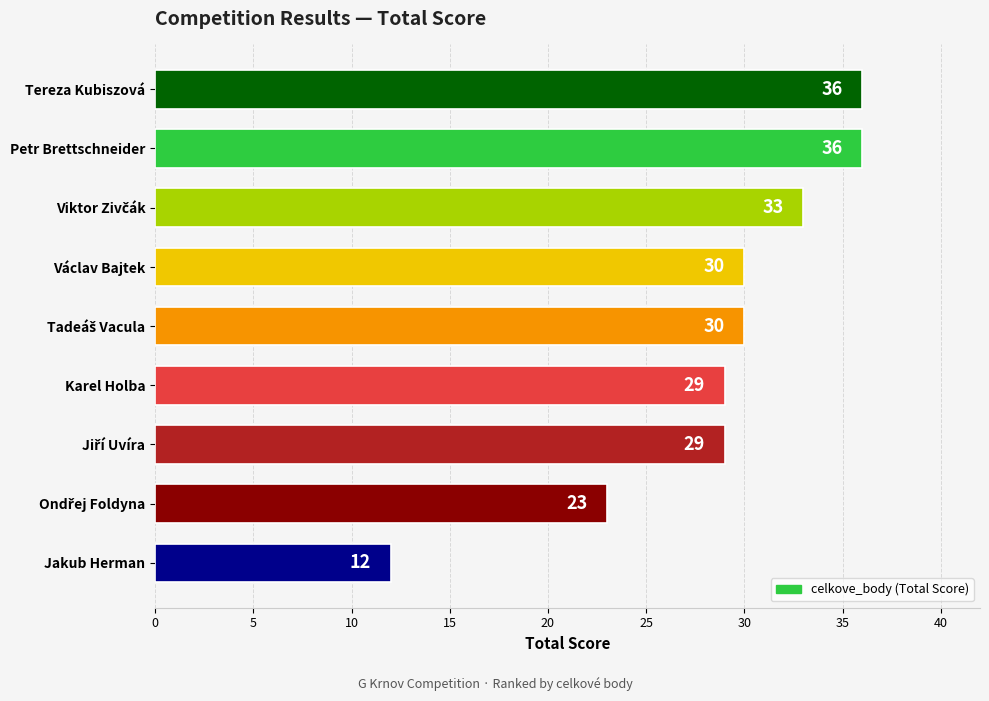

Which label corresponds to the smallest value in the chart?

Jakub Herman